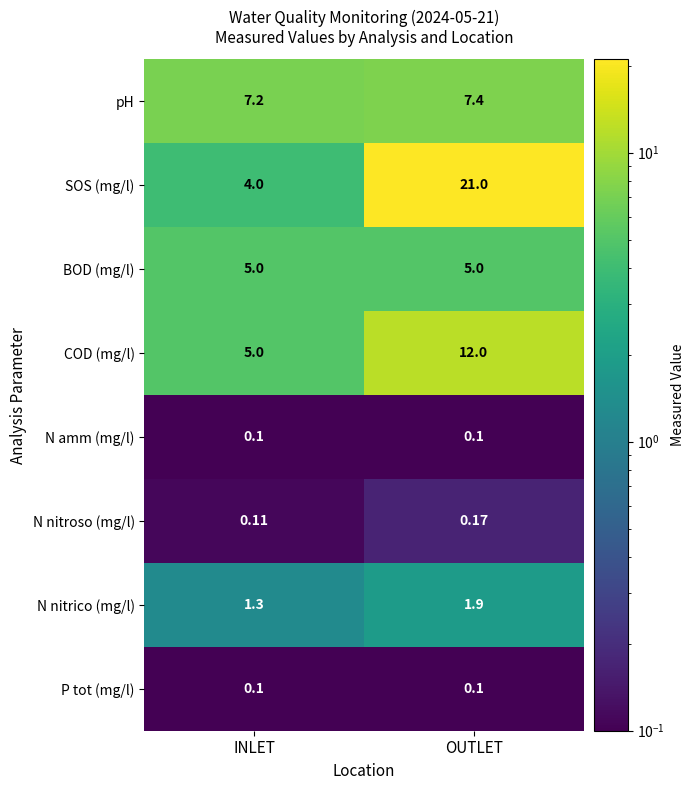

At which category does the chart reach its peak across all series?

OUTLET